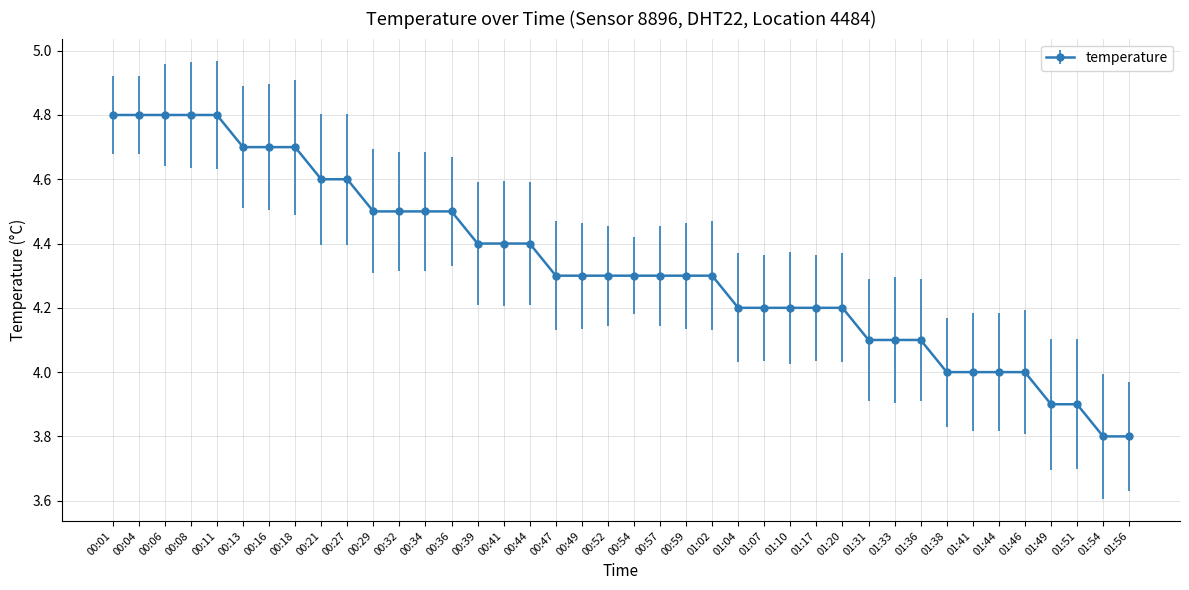

Count the number of categories in the chart.

40